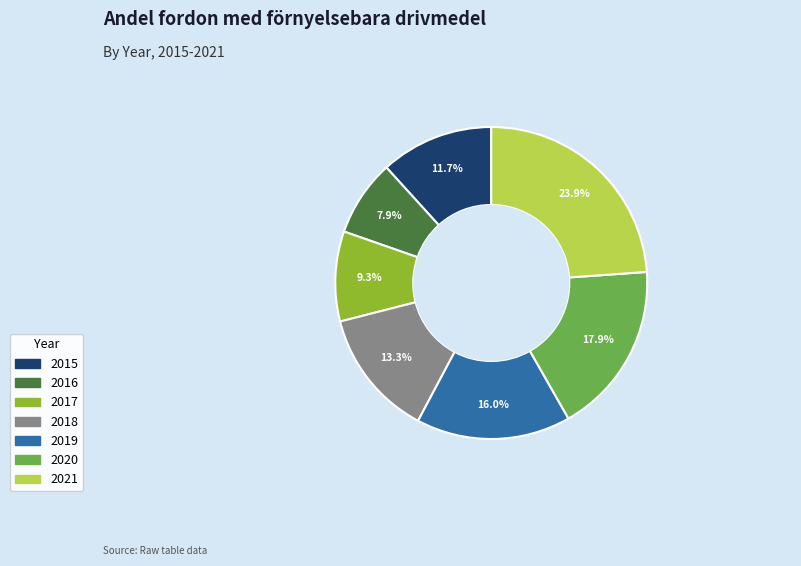

Which slice is the largest?

2021